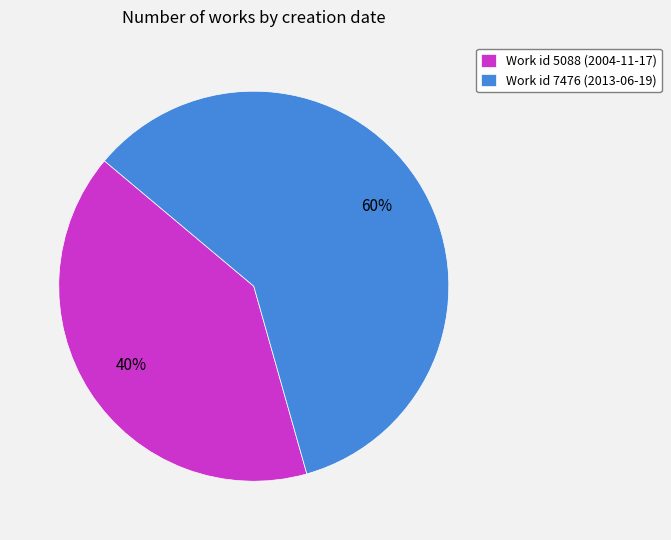

What is the largest slice in the pie chart?

Work id 7476 (2013-06-19)